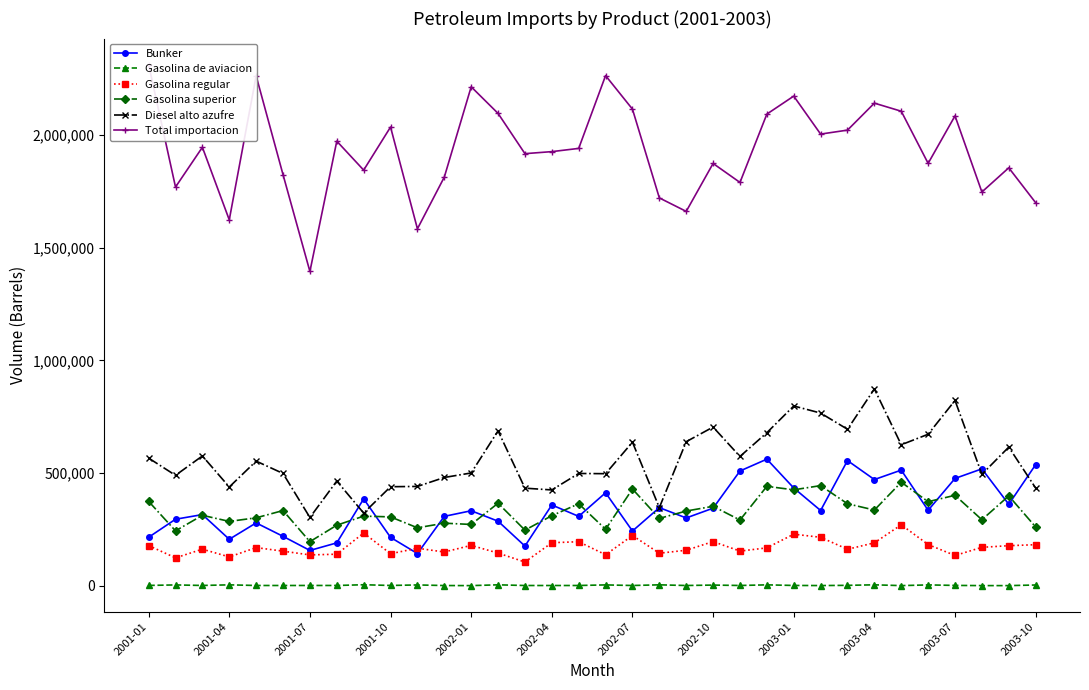

True or false: Gasolina regular and Gasolina superior cross at least once.

False